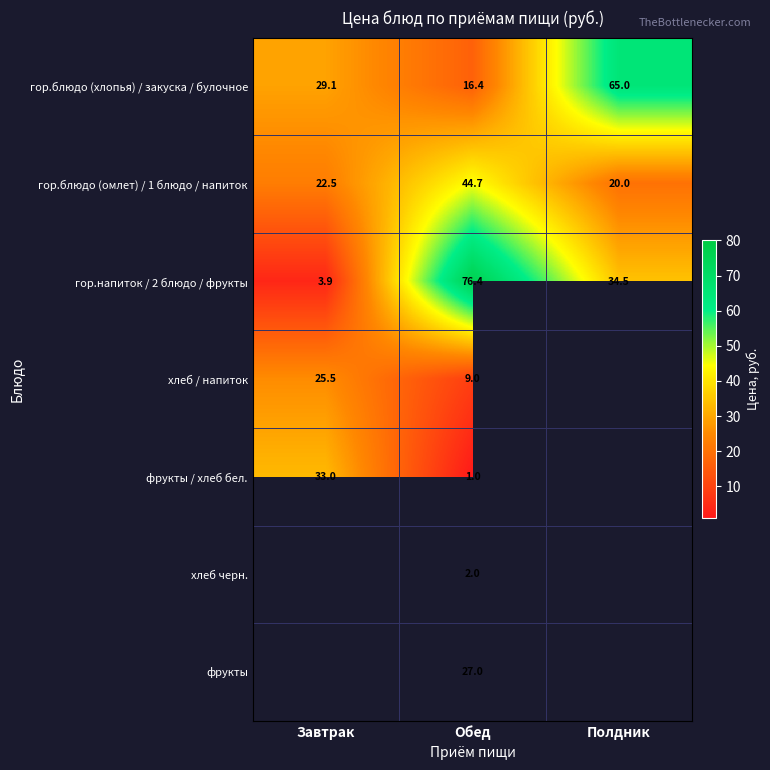

At which label is гор.блюдо (омлет) / 1 блюдо / напиток closest to 32?

Завтрак